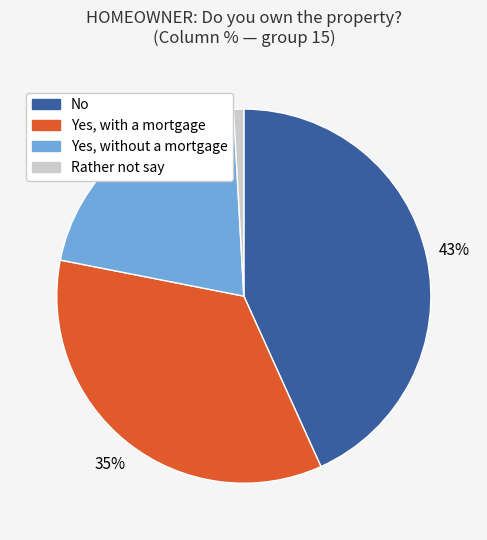

How many slices are in this pie chart?

4